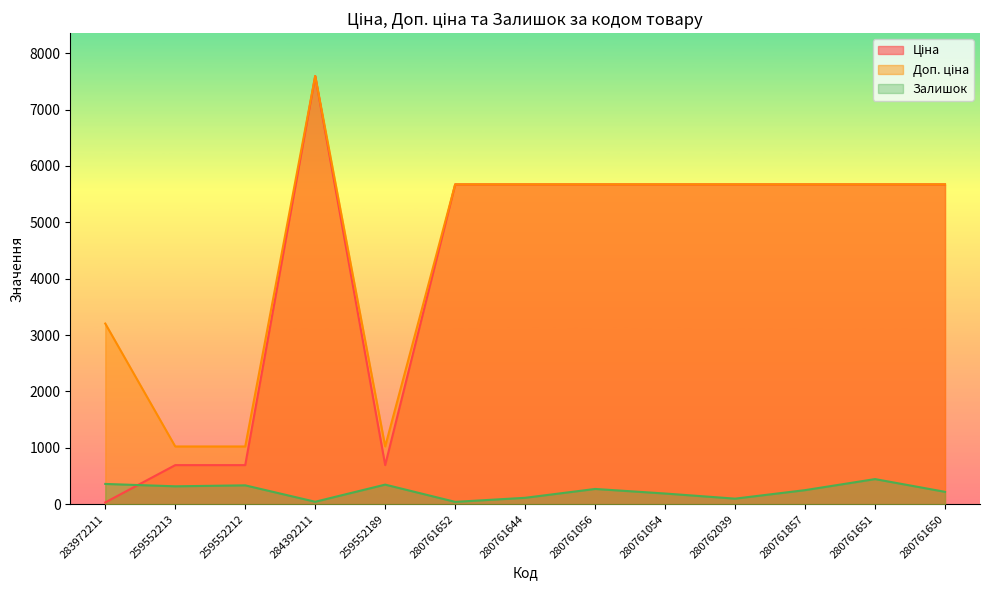

What is the label of the 1st point from the left?

283972211